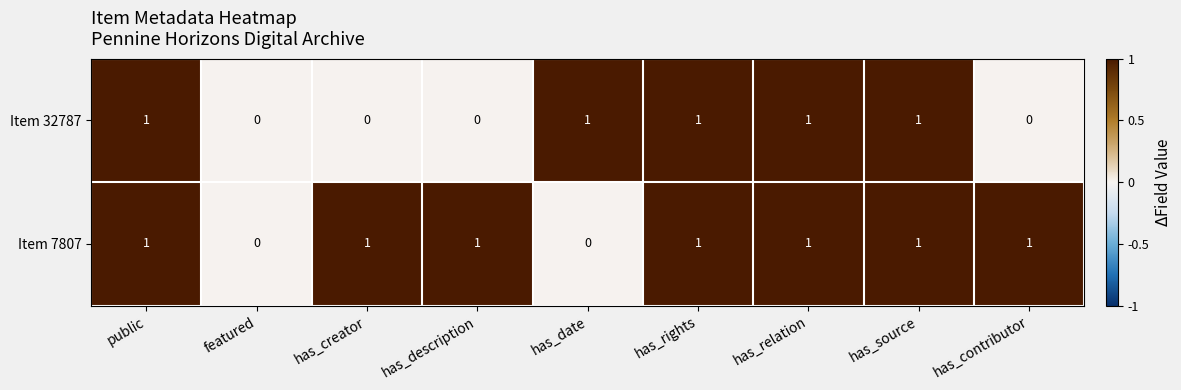

How many data points does each series have?

9